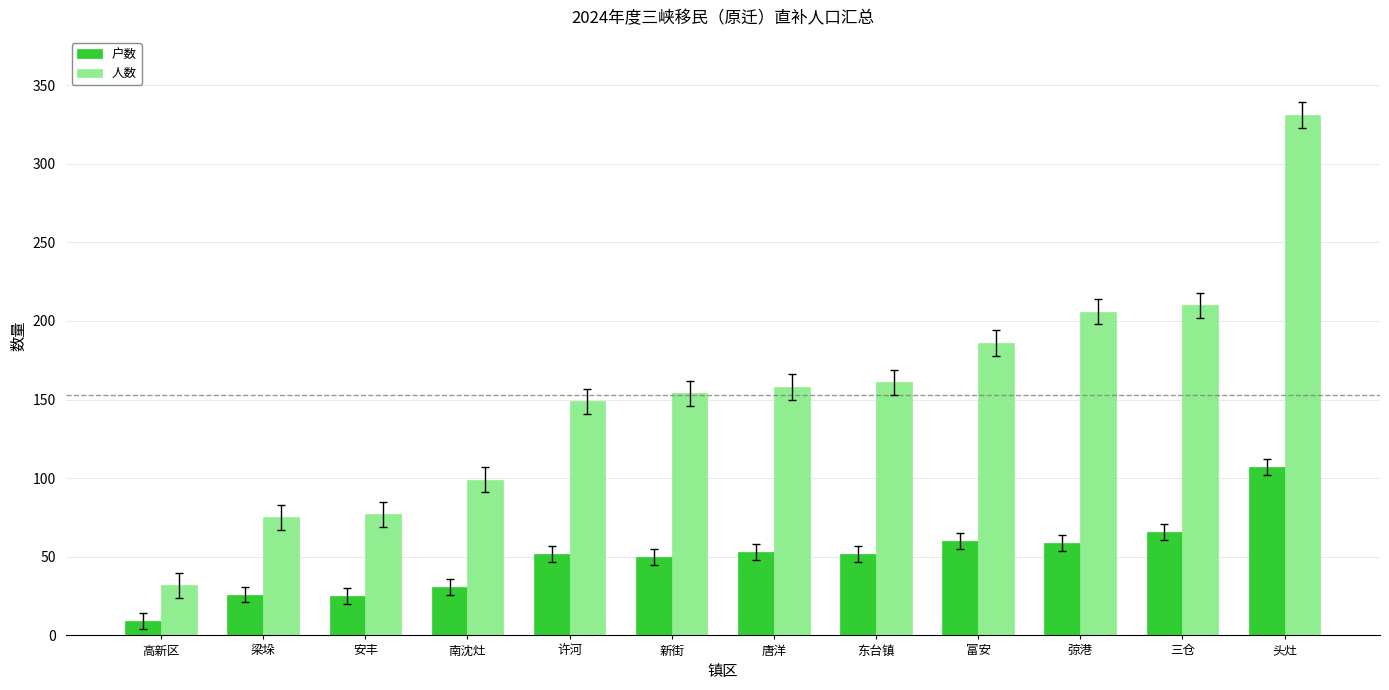

Which series has the widest spread of values?

人数